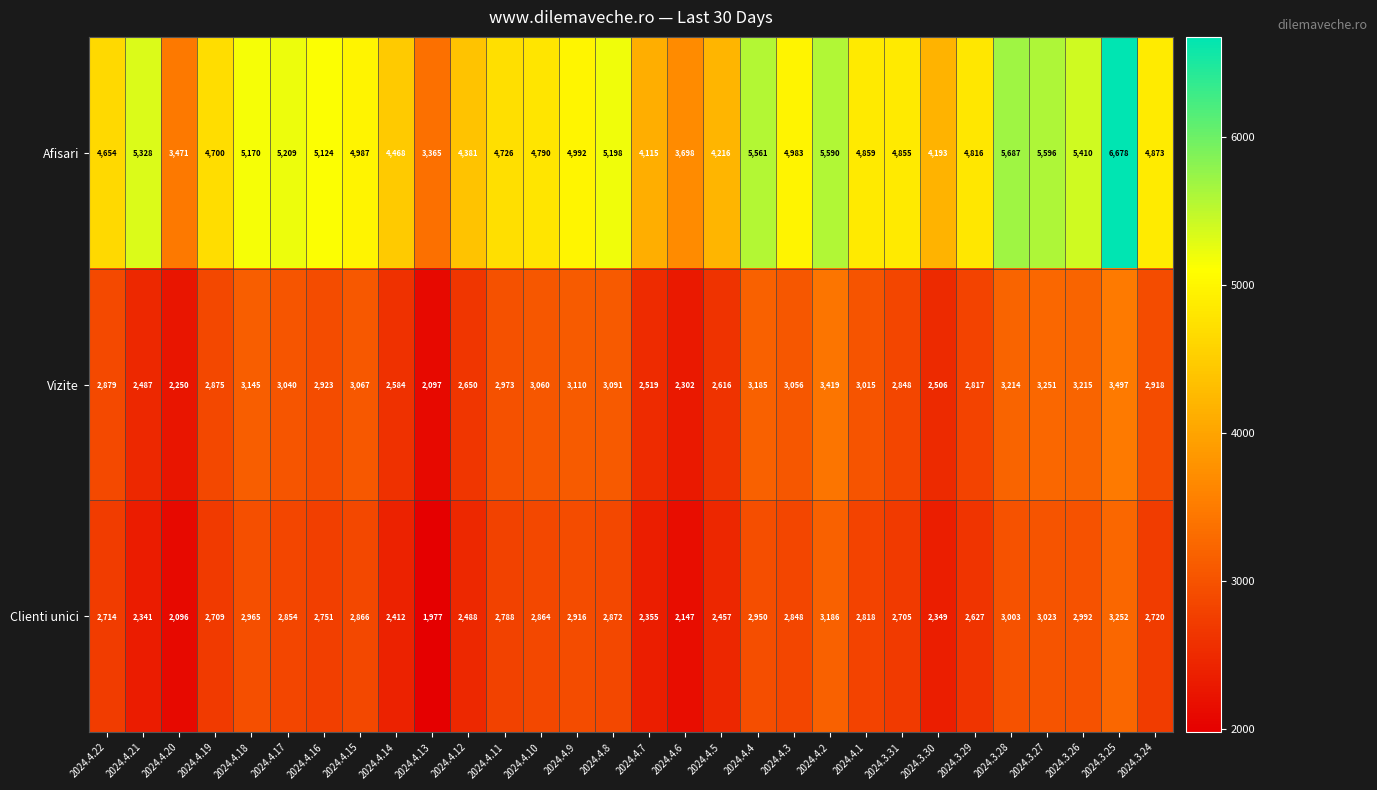

Is it true that Clienti unici equals 722 at 2024.4.12?

False